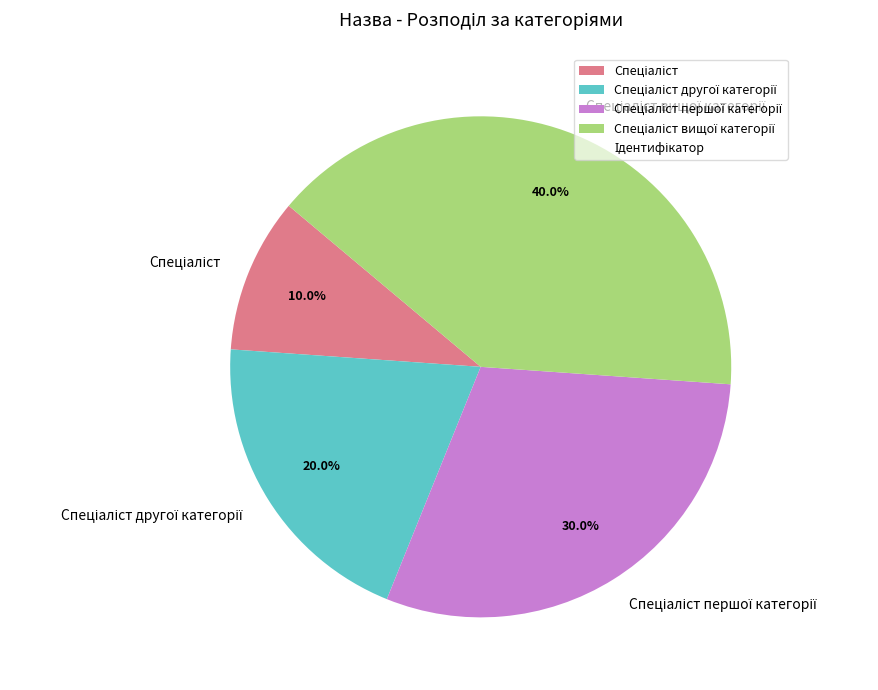

Does any single category account for the majority?

No